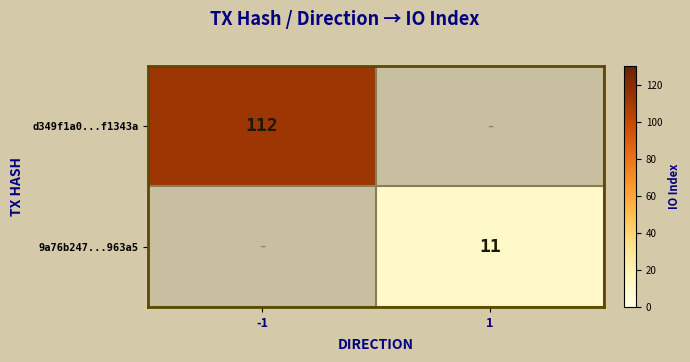

The value of d349f1a0...f1343a at -1 is 68. True or false?

False